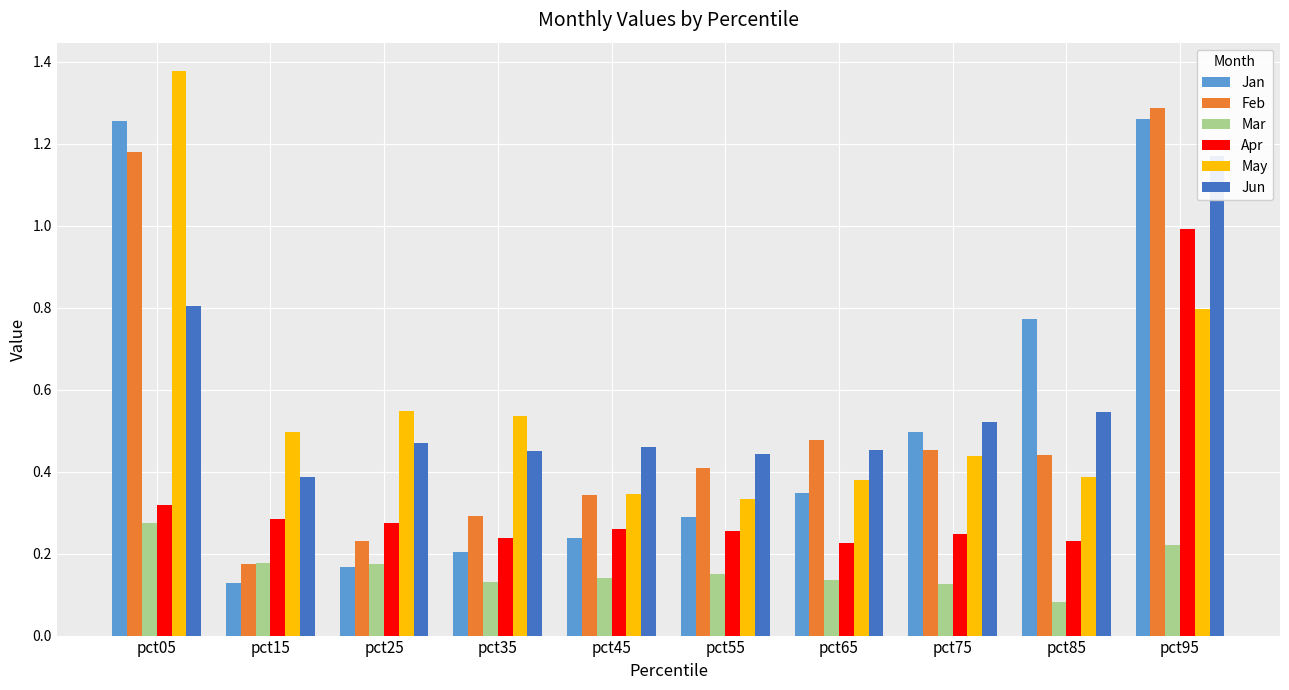

Rank the series at pct15 from lowest to highest value.

Jan, Feb, Mar, Apr, Jun, May